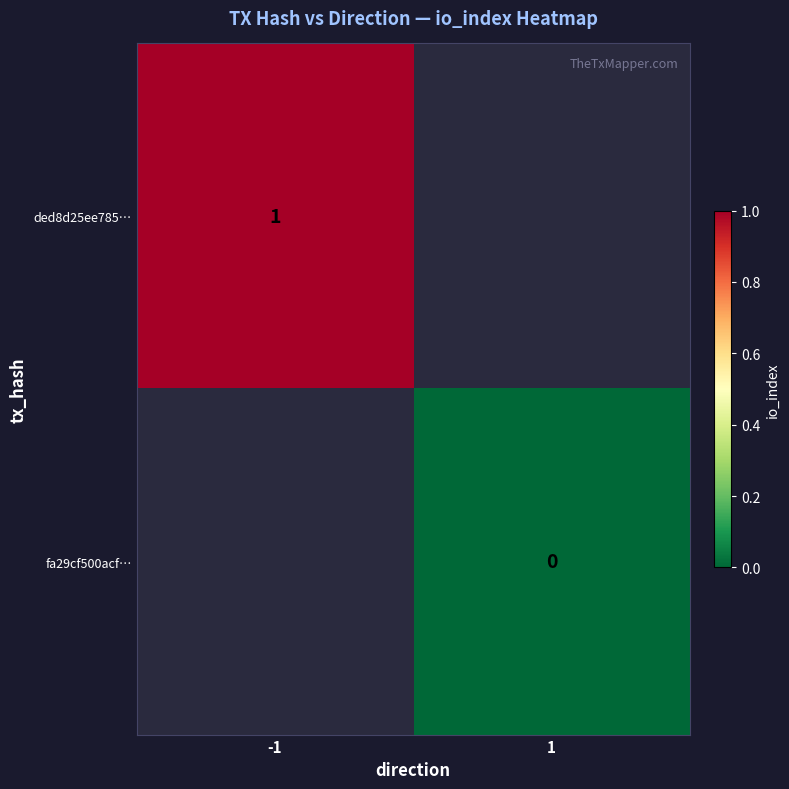

Is the value of fa29cf500acf… at 1 greater than the value of ded8d25ee785… at -1?

No